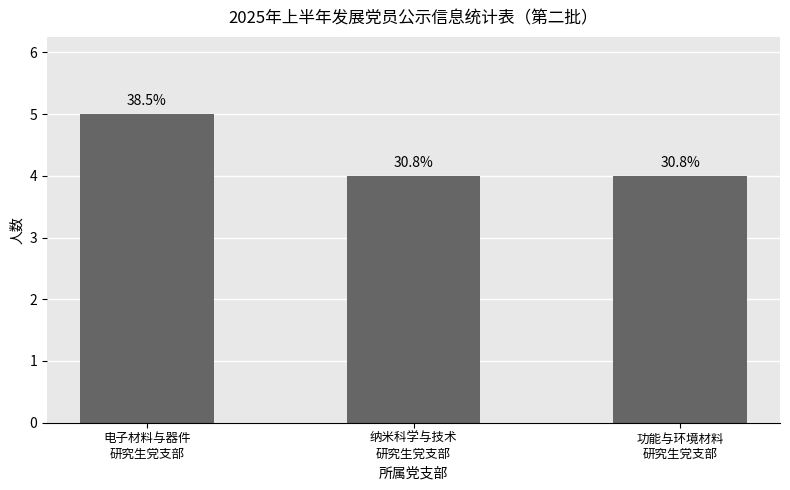

Does the chart contain any negative values?

No